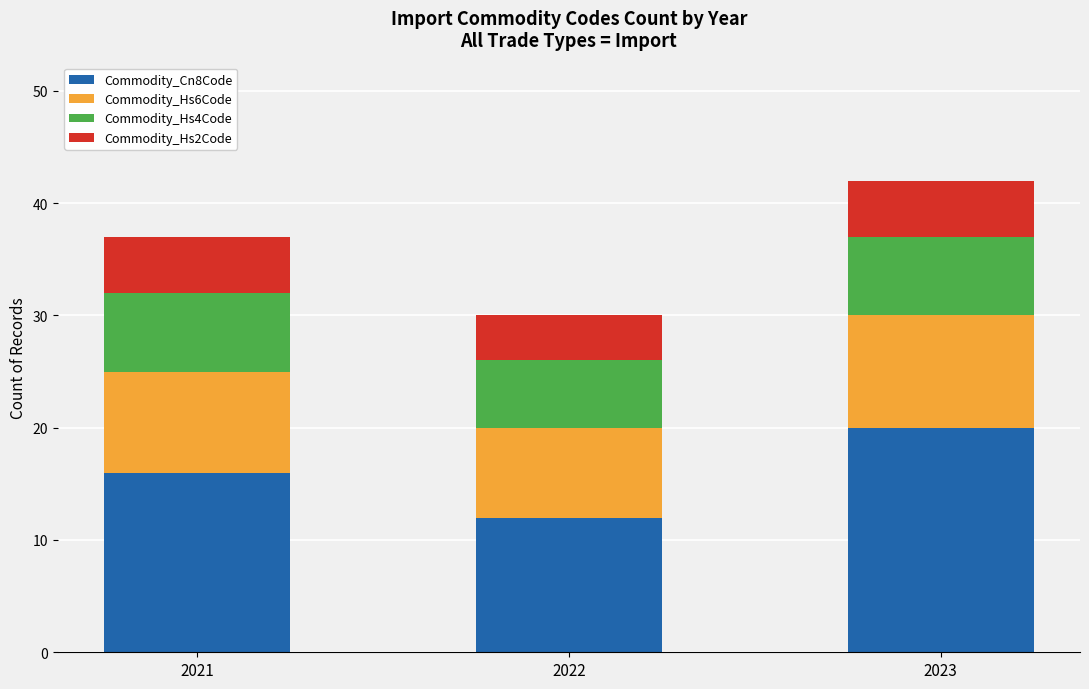

List the labels in order of Commodity_Cn8Code value, largest first.

2023, 2021, 2022